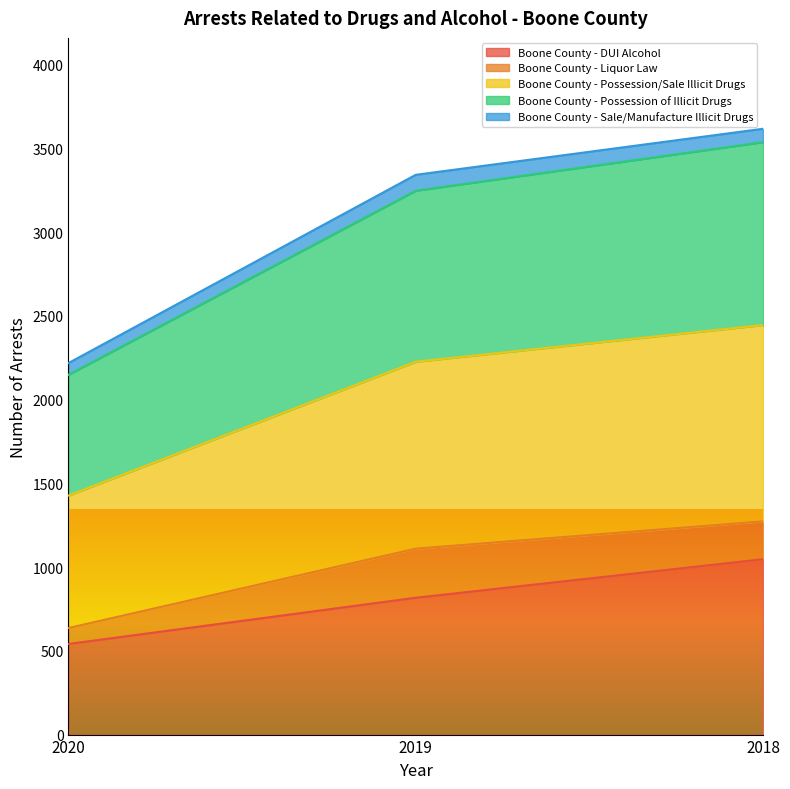

What are all the series names shown in the legend?

Boone County - DUI Alcohol, Boone County - Liquor Law, Boone County - Possession/Sale Illicit Drugs, Boone County - Possession of Illicit Drugs, Boone County - Sale/Manufacture Illicit Drugs